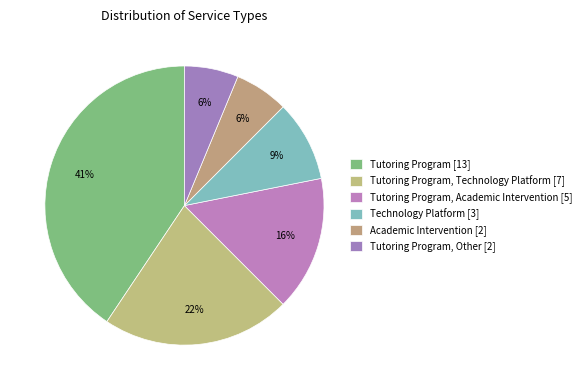

To the nearest percent, what is the difference between the largest and smallest slice percentages?

34%